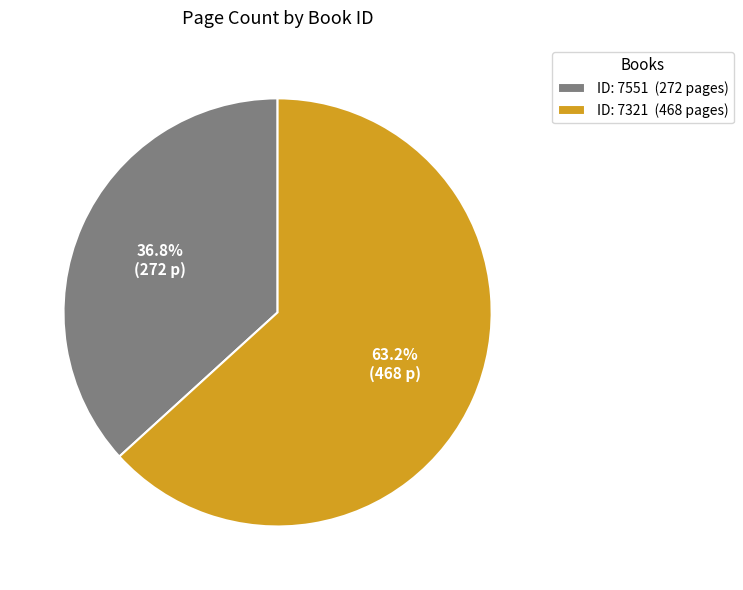

To the nearest percent, what is the difference between the largest and smallest slice percentages?

26%